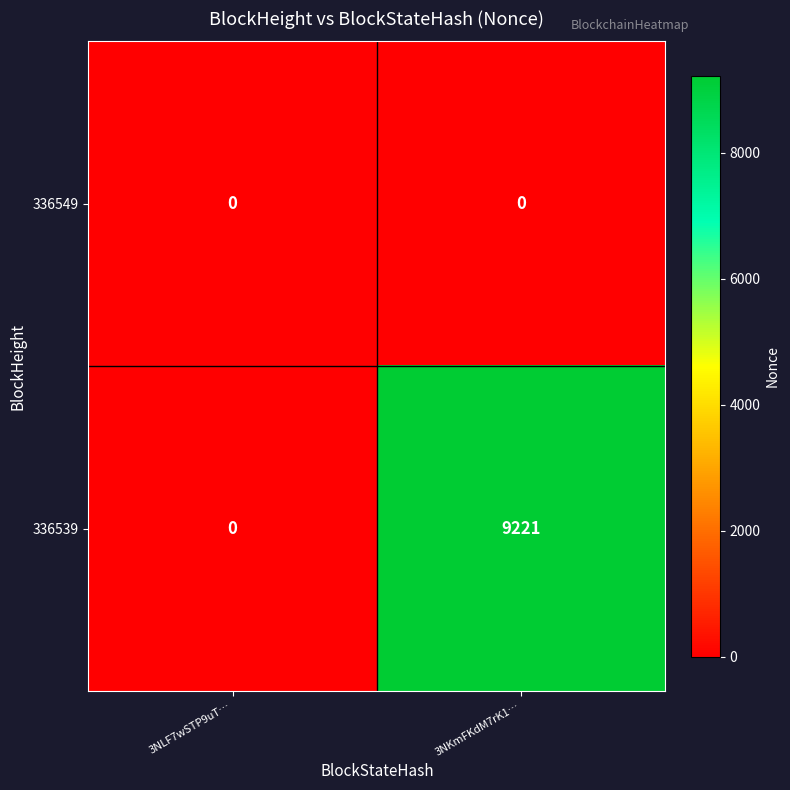

Reading left to right, what are all the values shown in this chart?

336549: 0	0
336539: 0	9221